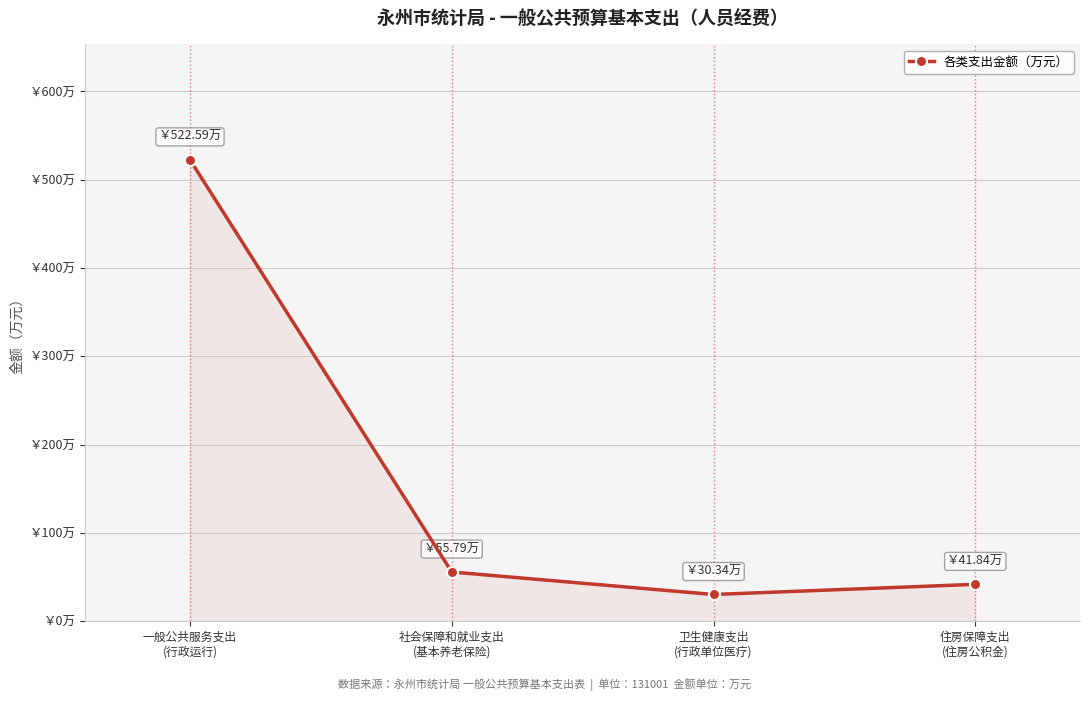

Reading right to left, transcribe all the data shown in this chart.

住房保障支出
(住房公积金)=41.8	卫生健康支出
(行政单位医疗)=30.3	社会保障和就业支出
(基本养老保险)=55.8	一般公共服务支出
(行政运行)=522.6